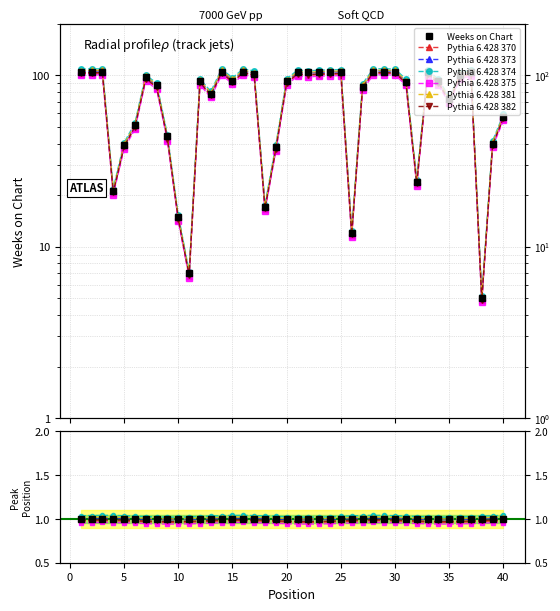

List the labels in order of value, largest first.

1, 2, 3, 14, 16, 21, 23, 24, 25, 28, 29, 30, 33, 37, 22, 17, 36, 7, 12, 15, 20, 34, 31, 8, 27, 13, 35, 40, 6, 9, 39, 5, 19, 32, 4, 18, 10, 26, 11, 38